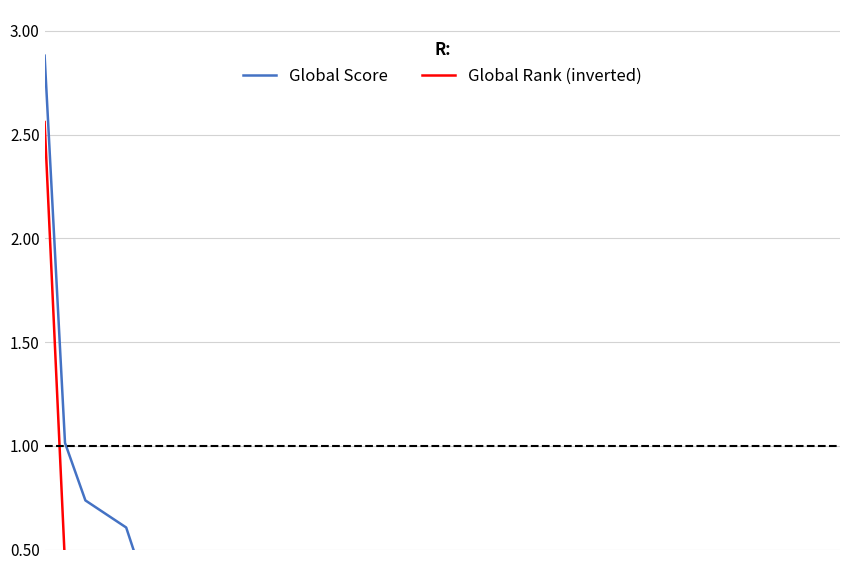

At how many categories does at least one series exceed 0?

40